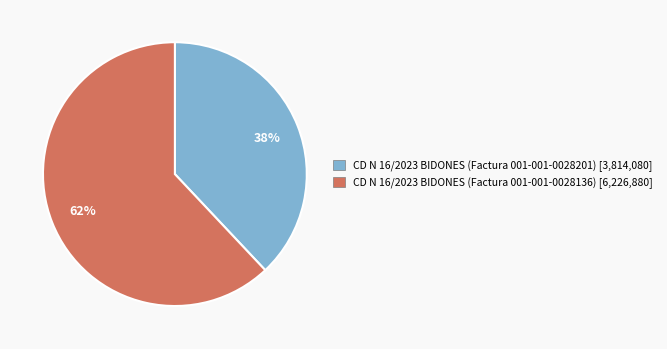

To the nearest percent, what percentage of the pie is CD N 16/2023 BIDONES (Factura 001-001-0028136)?

62%